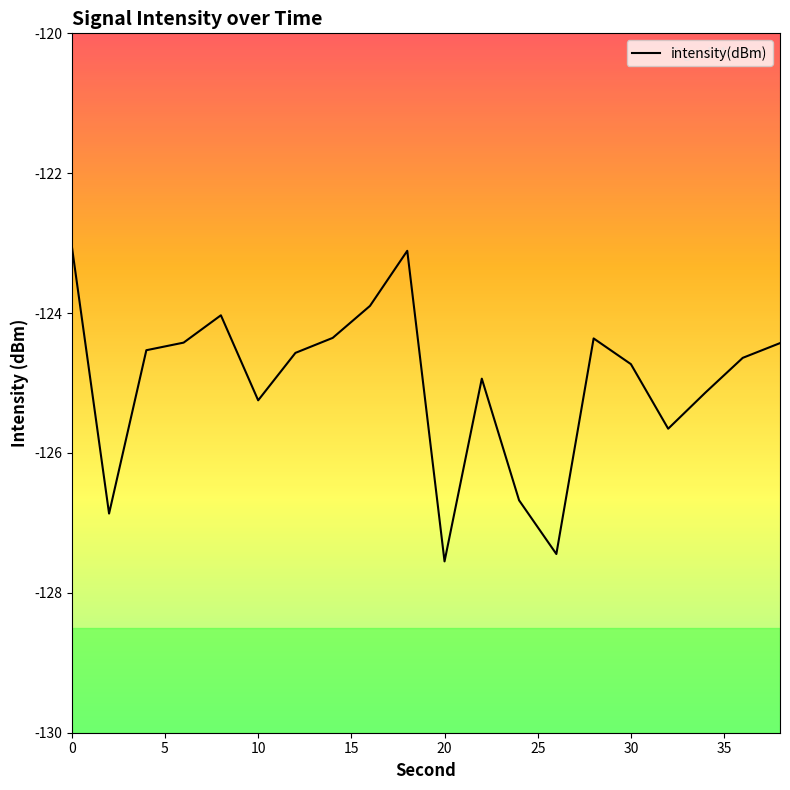

What is the greatest value displayed?

-123.0